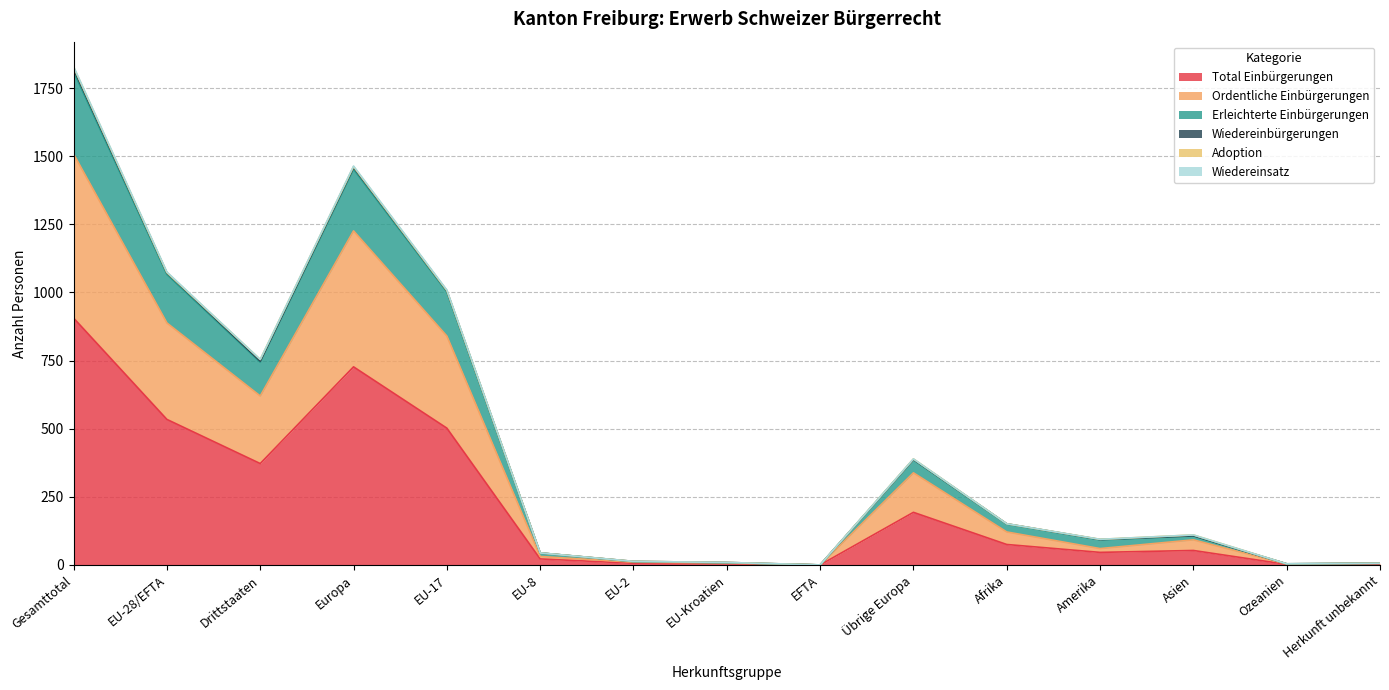

True or false: Total Einbürgerungen has a value of 6 at EU-2.

True